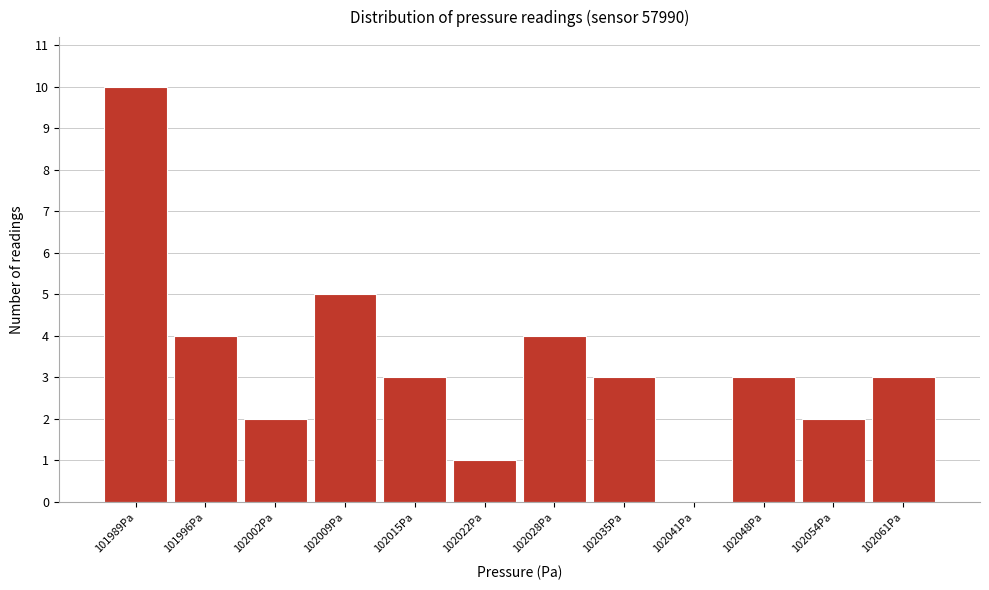

Reading left to right, extract all data points from this chart.

101989Pa=10	101996Pa=4	102002Pa=2	102009Pa=5	102015Pa=3	102022Pa=1	102028Pa=4	102035Pa=3	102041Pa=0	102048Pa=3	102054Pa=2	102061Pa=3